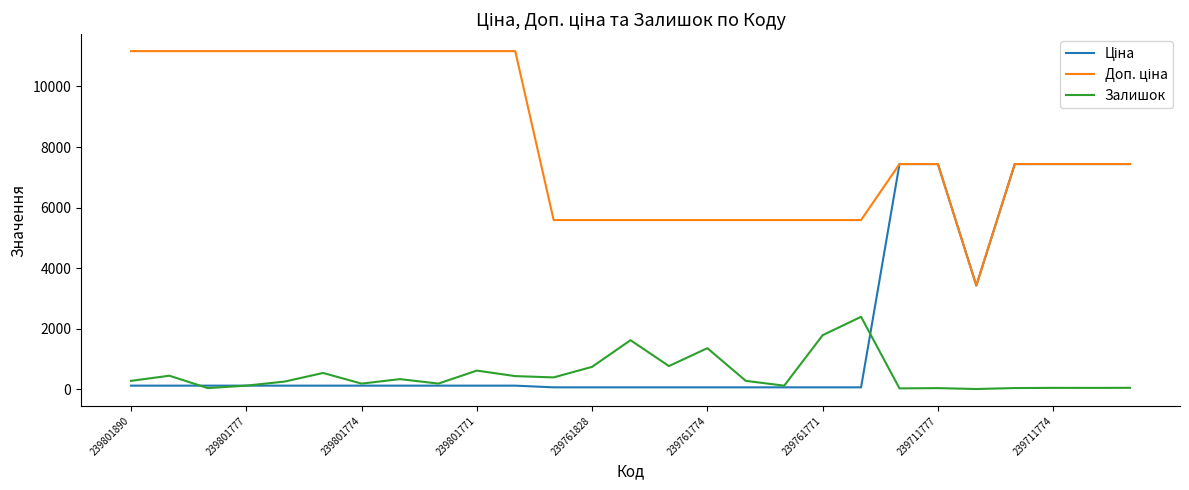

Does the chart display data point markers on the line(s)?

No